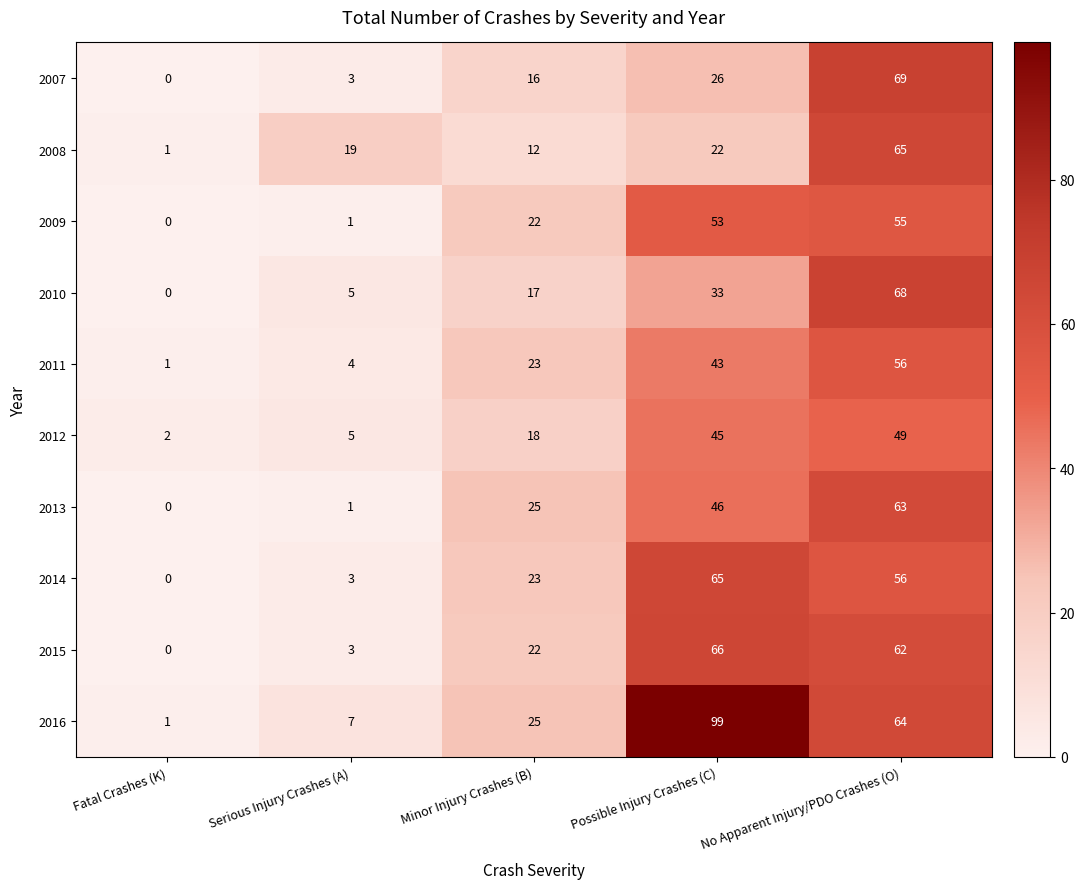

Rank the series at Possible Injury Crashes (C) from highest to lowest value.

2016, 2015, 2014, 2009, 2013, 2012, 2011, 2010, 2007, 2008